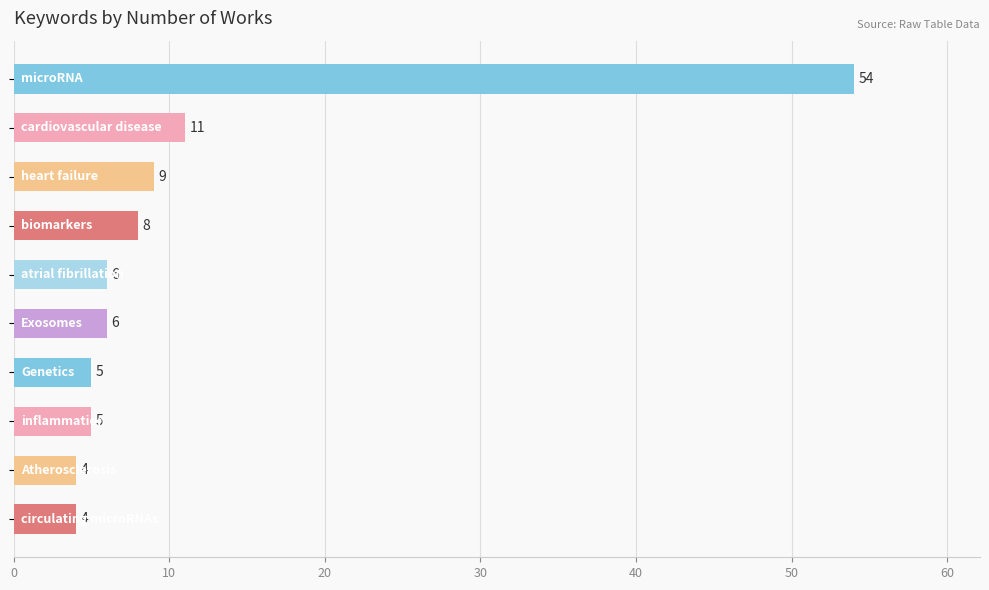

What is the average value?

11